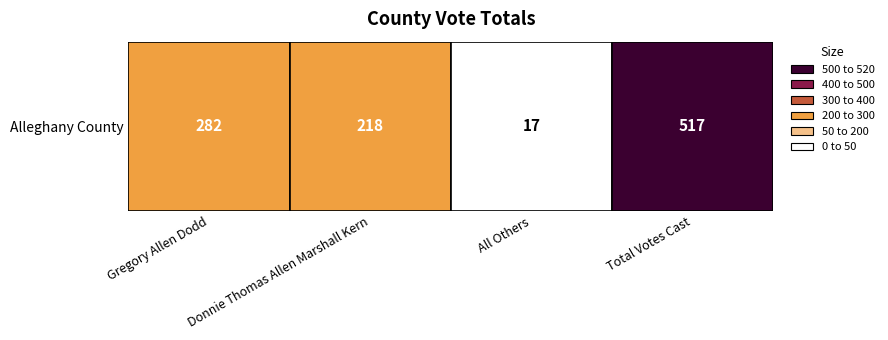

What is the average value?

258